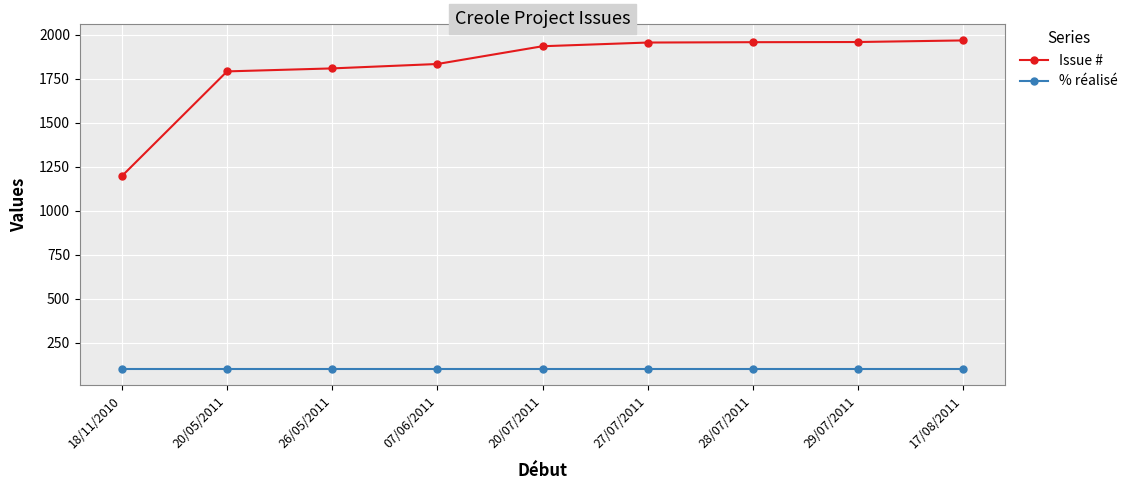

What is the label of the 1st point from the right?

17/08/2011